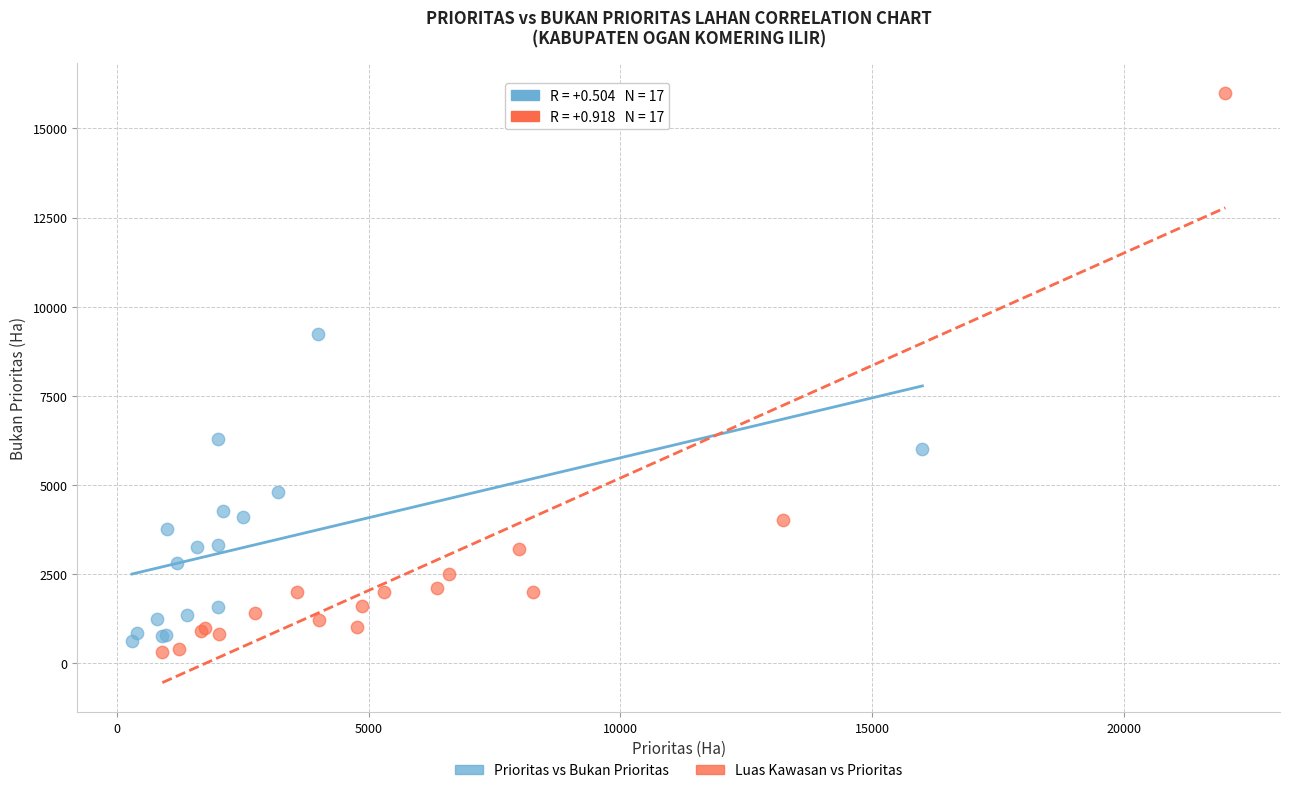

Which series has the largest Y range (max minus min)?

Luas Kawasan vs Prioritas